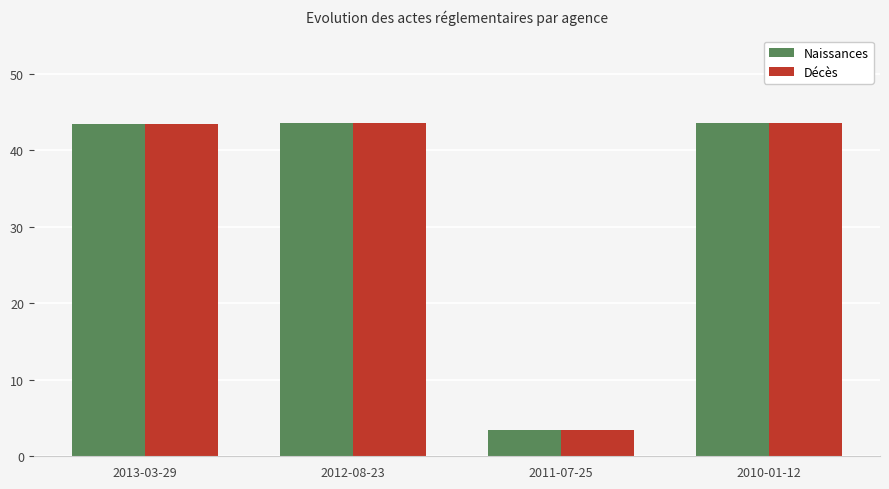

What is the maximum value for Naissances?

43.5